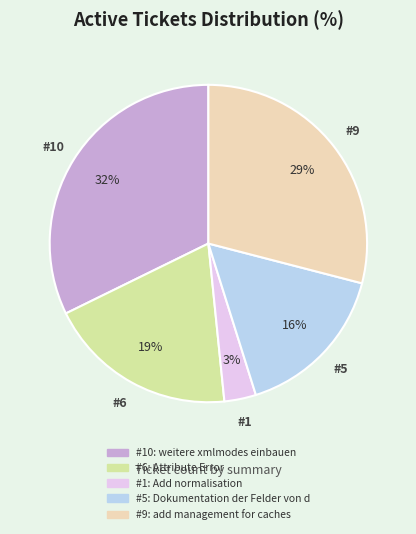

Is there a majority slice in this chart?

No